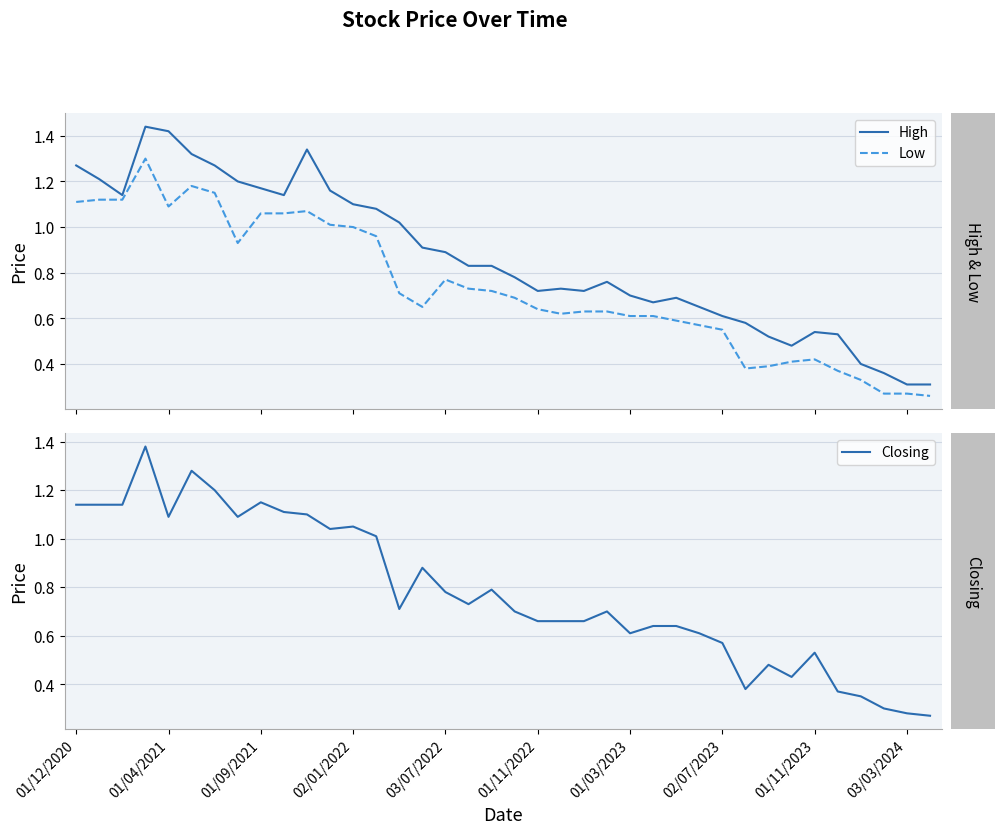

What is the value of the High point at the 34th from the left?

0.5